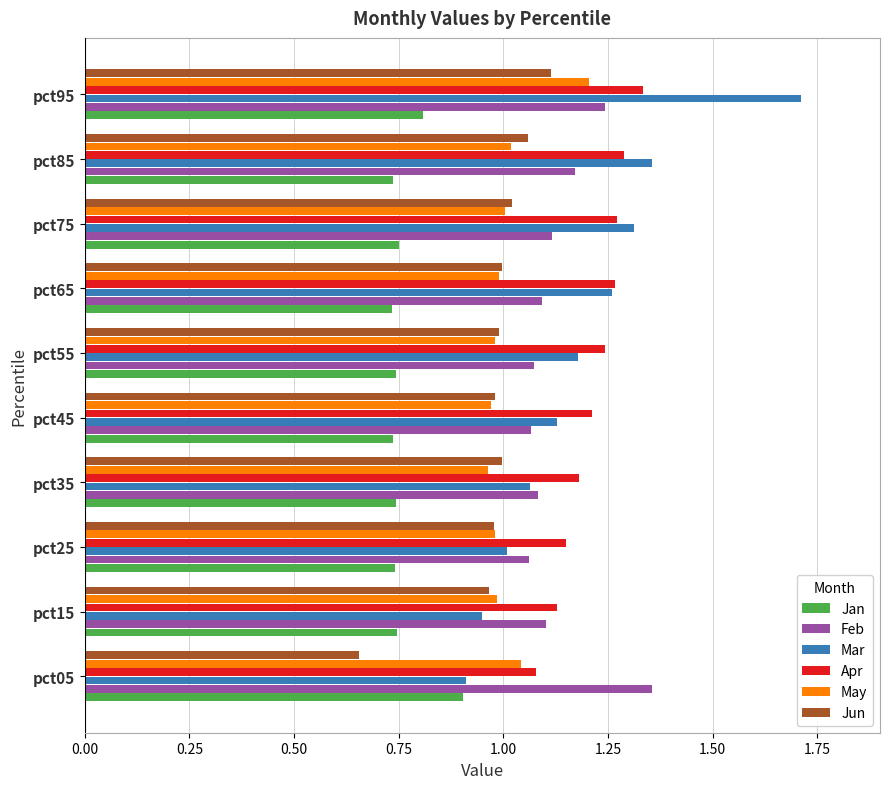

Is it true that Apr equals 2.0 at pct85?

False